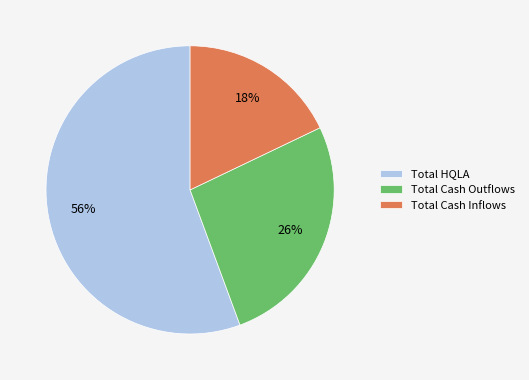

To the nearest percent, what is the average slice percentage?

33%